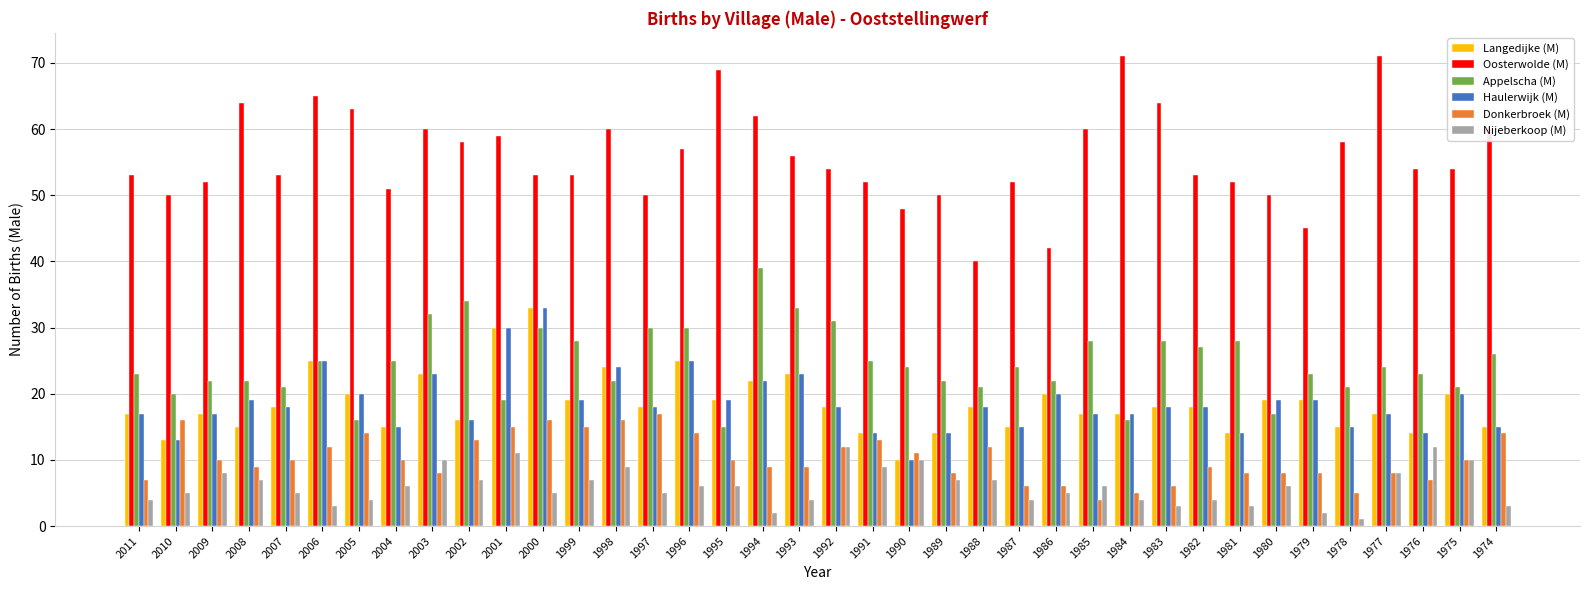

The Donkerbroek (M) series shows 12 at 1992. True or false?

True